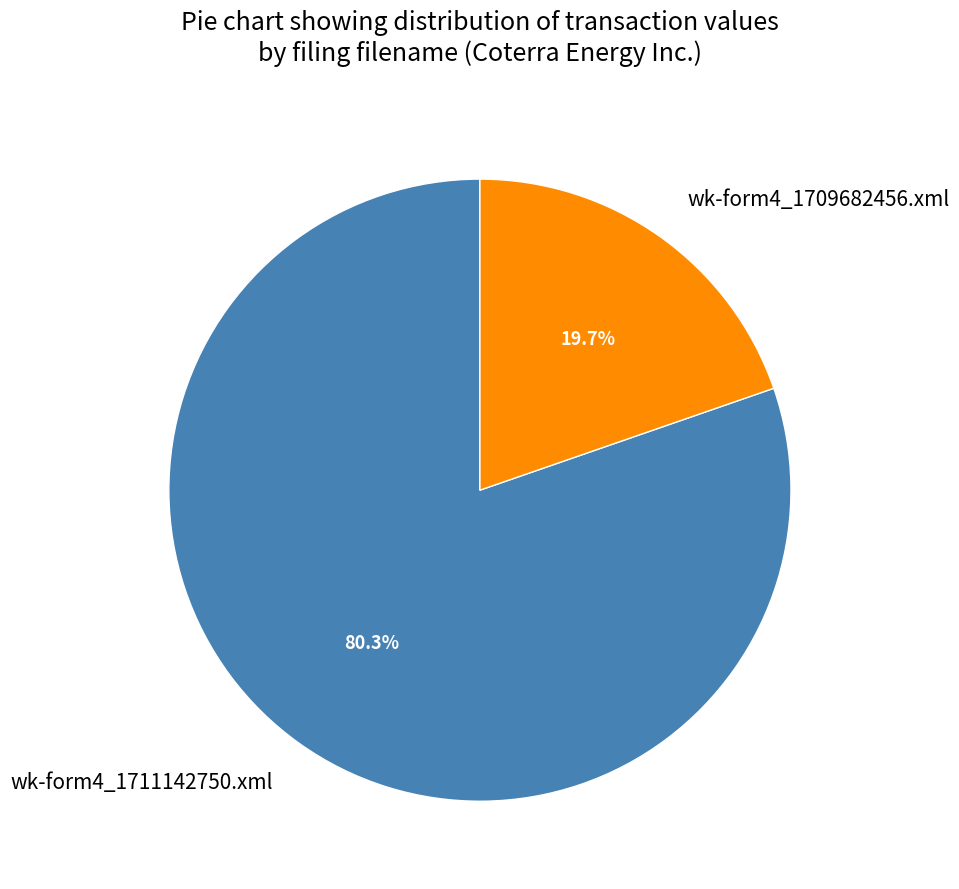

What is the largest slice in the pie chart?

wk-form4_1711142750.xml